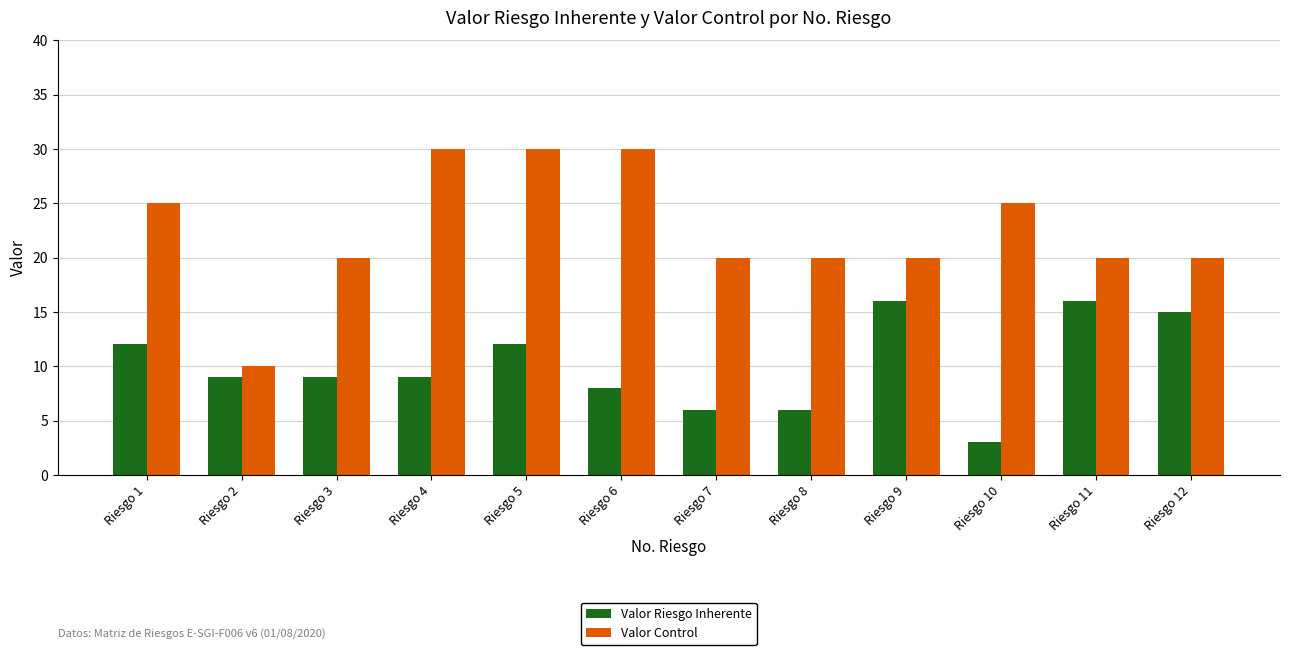

True or false: Valor Riesgo Inherente has a value of 6 at Riesgo 2.

False